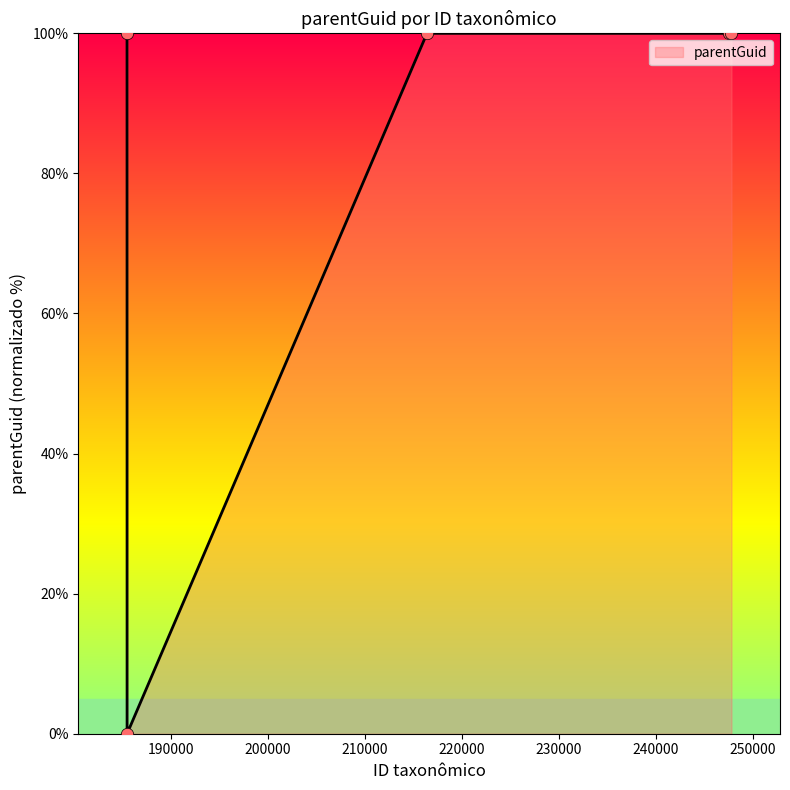

What is the maximum value shown in the chart?

100.0